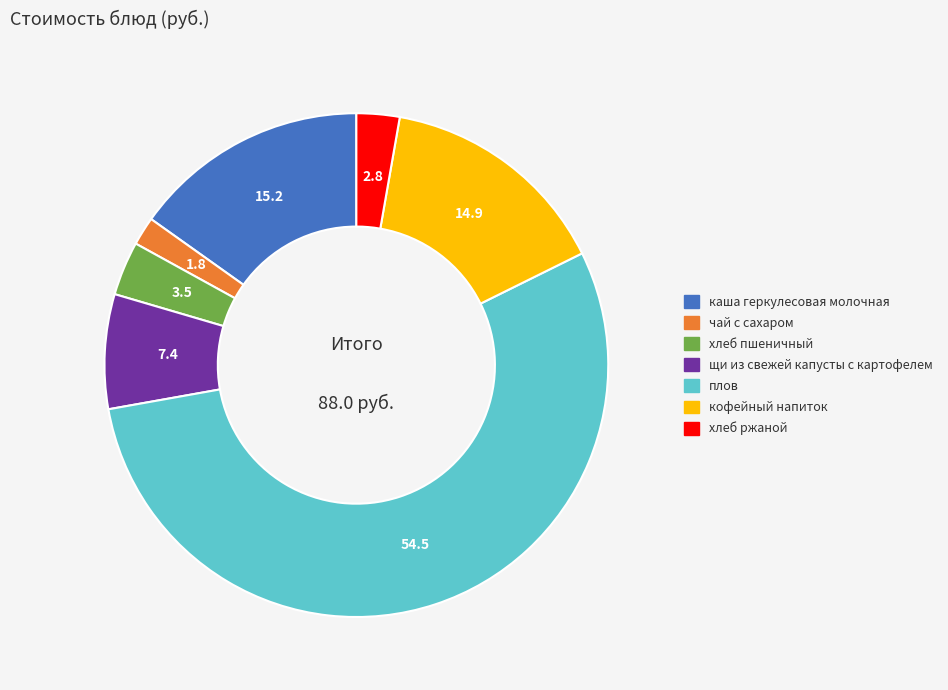

Which has a higher value, каша геркулесовая молочная or чай с сахаром?

каша геркулесовая молочная